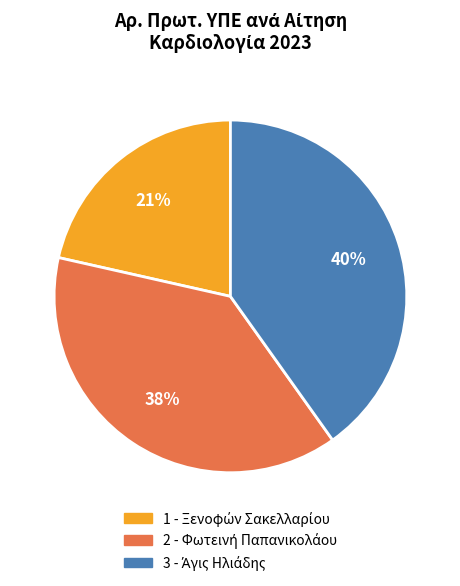

To the nearest percent, what is the difference between the largest and smallest slice percentages?

19%